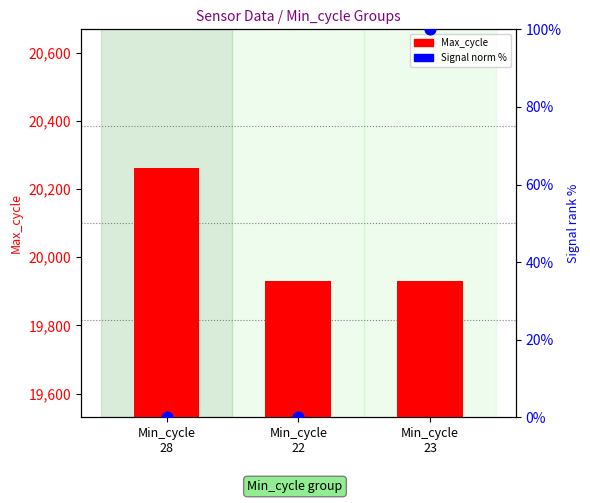

What is the total value across all series at Min_cycle
23?

20029